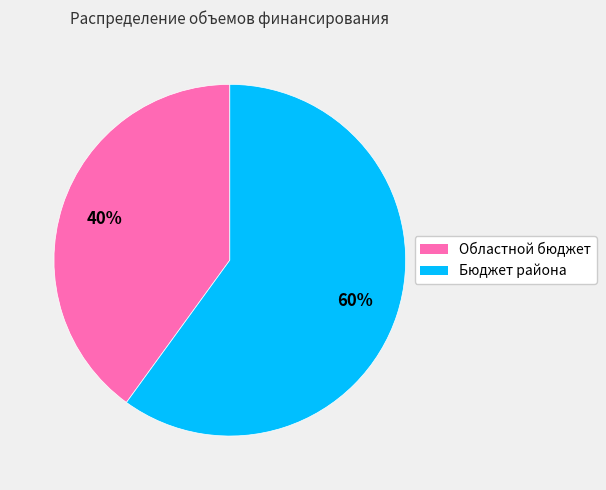

Is the sum of Бюджет района and Областной бюджет greater than half?

Yes